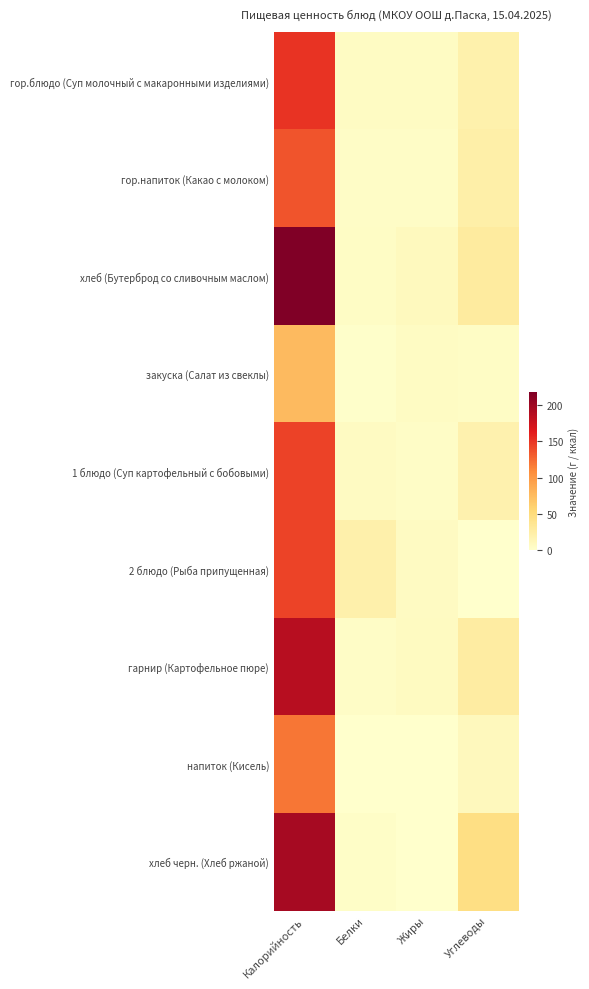

Which series changed the most between Калорийность and Жиры?

хлеб (Бутерброд со сливочным маслом)